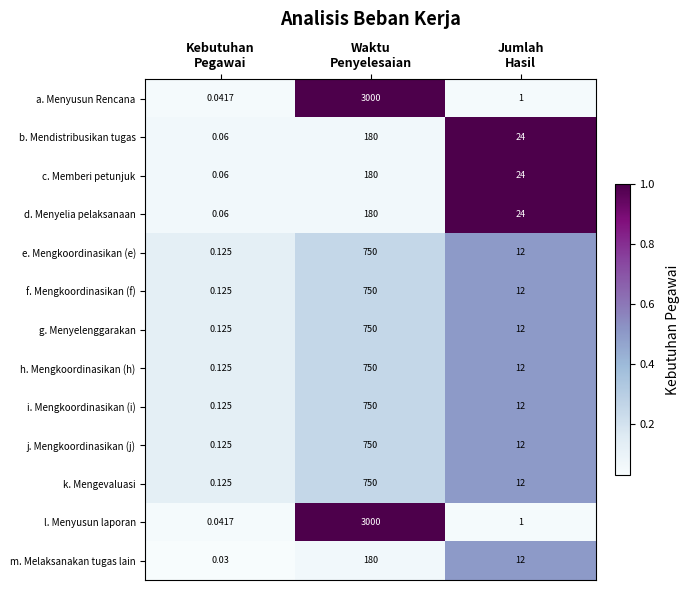

Which category has the highest value across all series?

Waktu
Penyelesaian